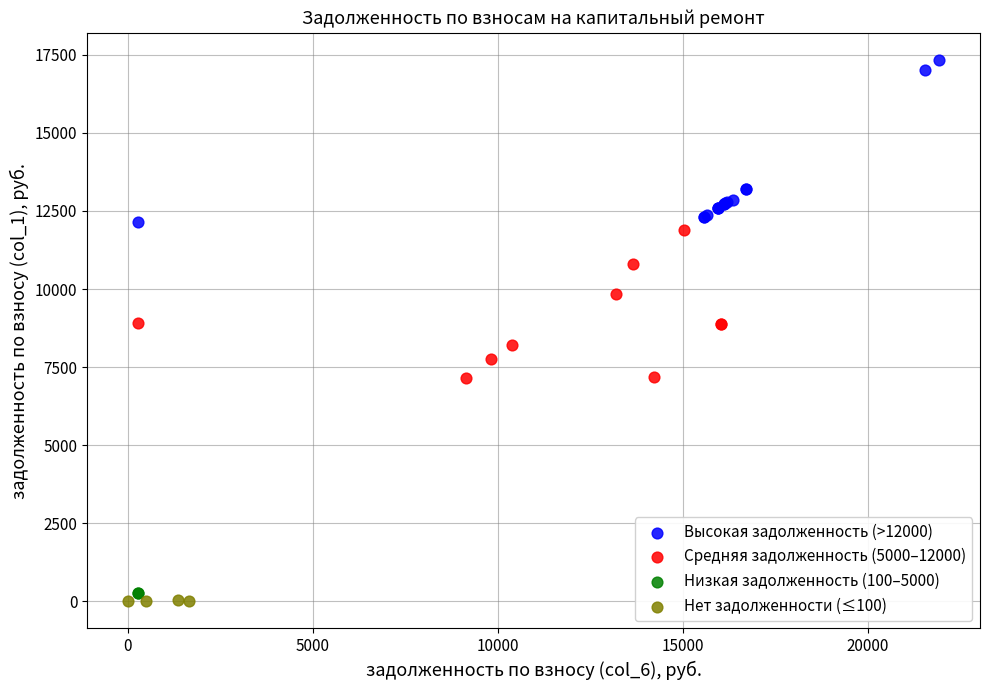

Which series contains the lowest Y value?

Нет задолженности (≤100)